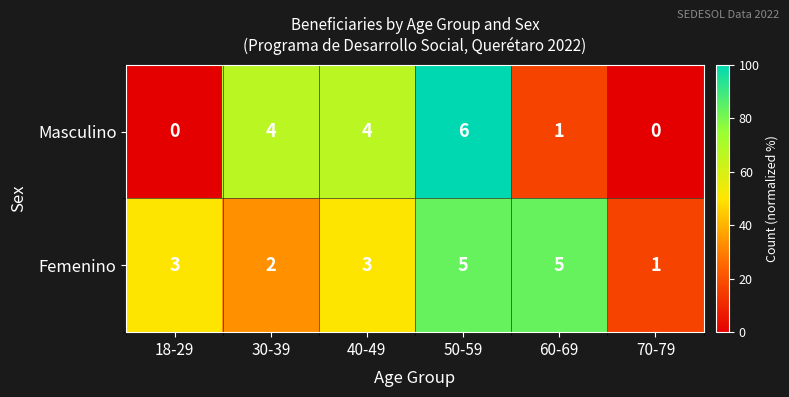

Reading right to left, what are all the values shown in this chart?

Masculino: 70-79=0	60-69=1	50-59=6	40-49=4	30-39=4	18-29=0
Femenino: 70-79=1	60-69=5	50-59=5	40-49=3	30-39=2	18-29=3